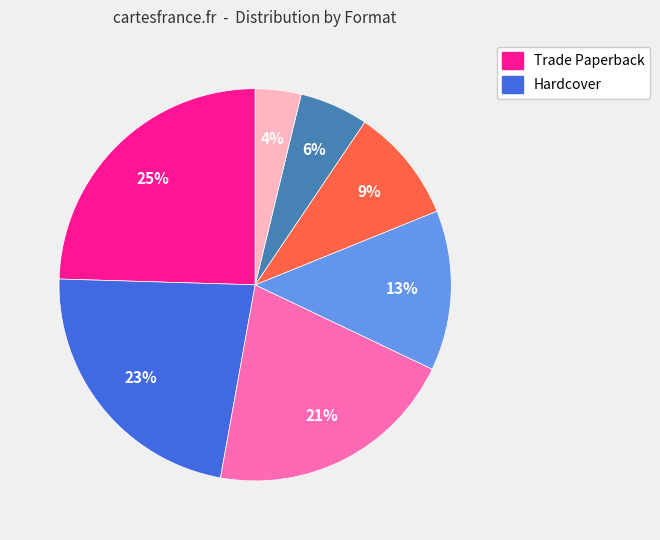

Is there a majority slice in this chart?

No